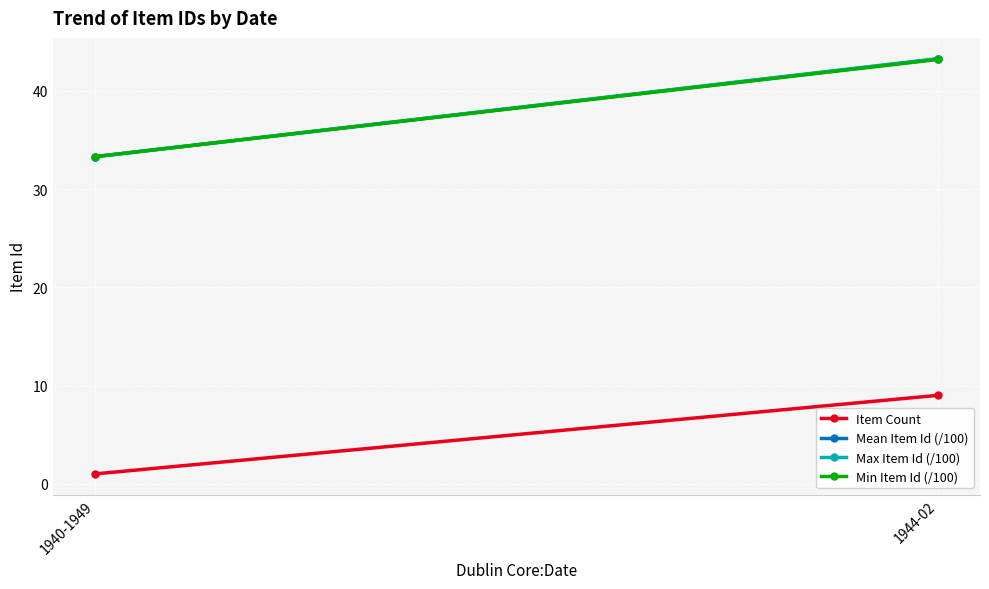

List the series in order of their peak value, lowest first.

Item Count, Min Item Id (/100), Mean Item Id (/100), Max Item Id (/100)